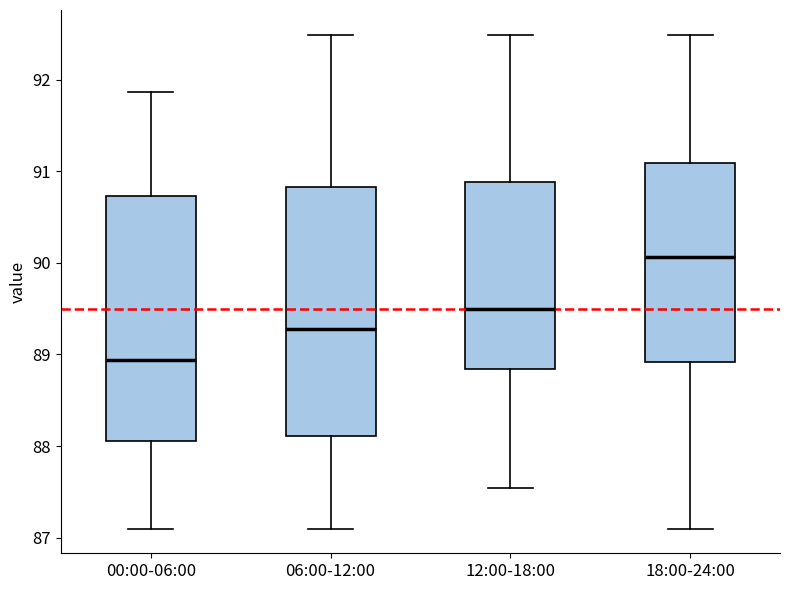

Reading left to right, transcribe this box plot: for each box, give where its median line is, the range the box spans, and where its two whiskers end, as read against the y-axis. The values are not printed on the chart, so give them approximately, as read against the axis.

00:00-06:00: median 88.9, box 88.1 to 90.7, whiskers 87.1 to 91.9
06:00-12:00: median 89.3, box 88.1 to 90.8, whiskers 87.1 to 92.5
12:00-18:00: median 89.5, box 88.8 to 90.9, whiskers 87.5 to 92.5
18:00-24:00: median 90.1, box 88.9 to 91.1, whiskers 87.1 to 92.5